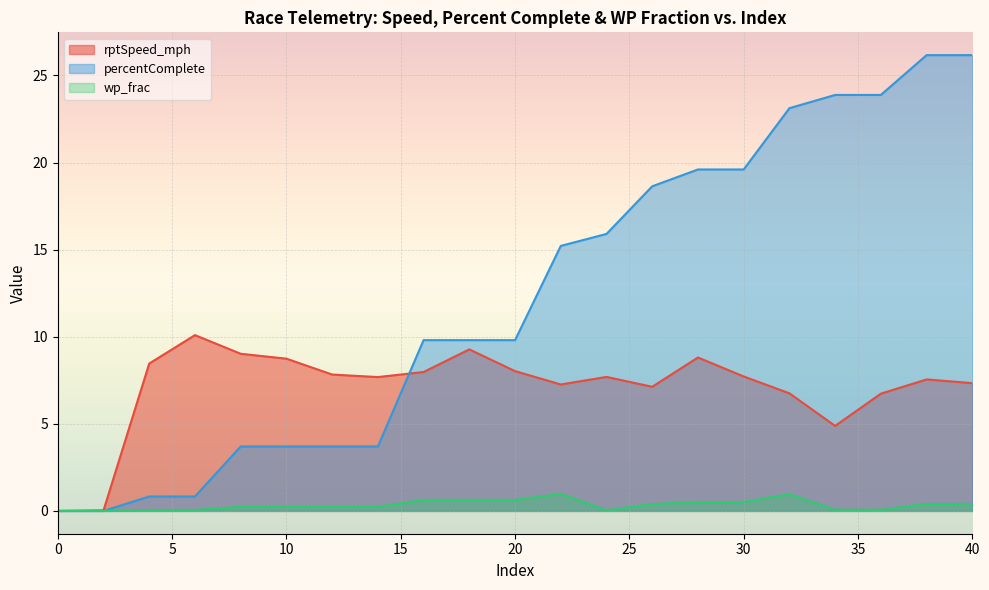

Which category has the highest value across all series?

38